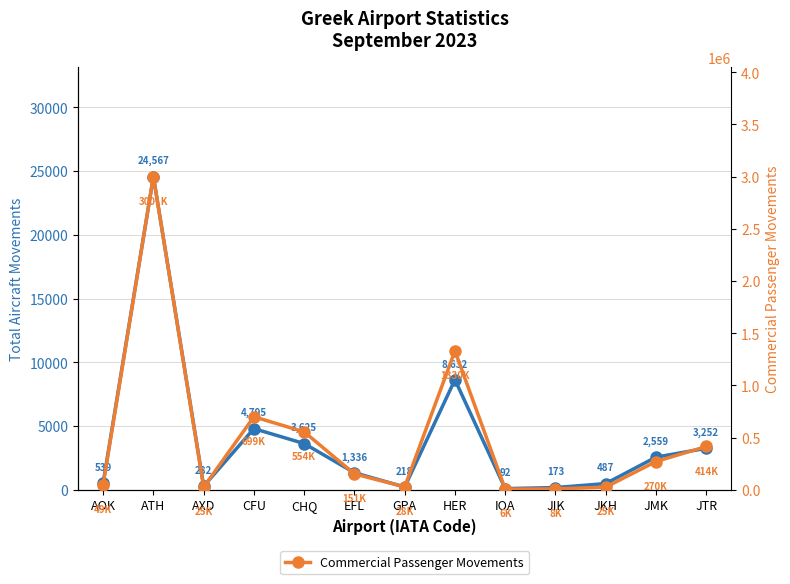

Rank the series by their maximum value, from highest to lowest.

Commercial Passenger Movements, Total Aircraft Movements